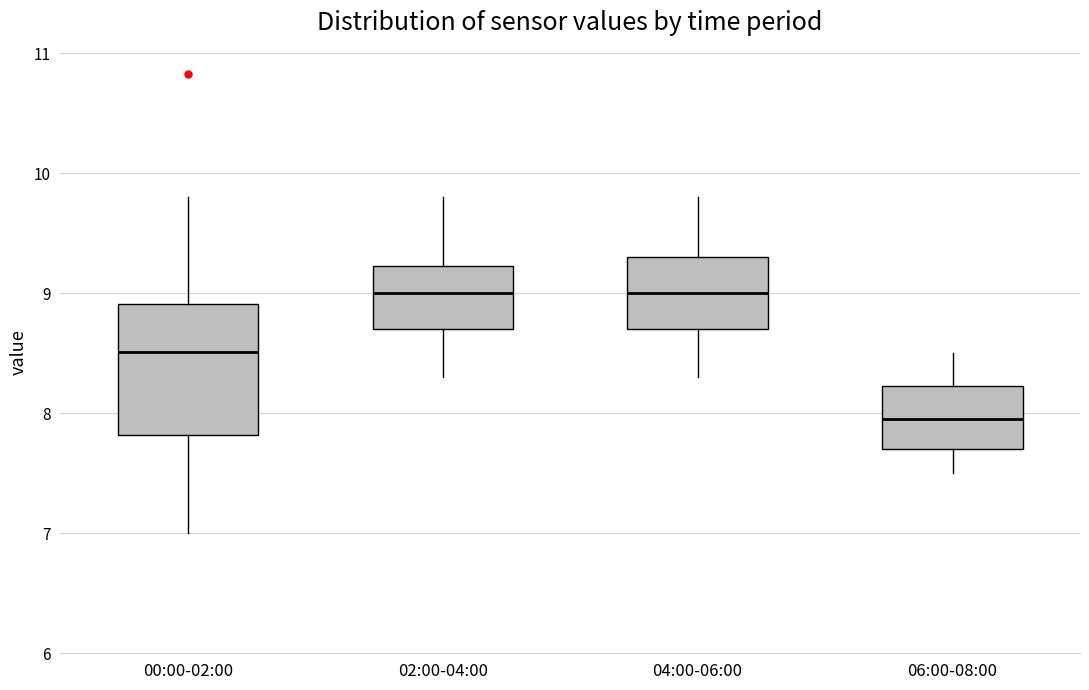

Reading left to right, transcribe this box plot: for each box, give where its median line is, the range the box spans, and where its two whiskers end, as read against the y-axis. The values are not printed on the chart, so give them approximately, as read against the axis.

00:00-02:00: median 8.5, box 7.8 to 8.9, whiskers 7.0 to 9.8
02:00-04:00: median 9.0, box 8.7 to 9.2, whiskers 8.3 to 9.8
04:00-06:00: median 9.0, box 8.7 to 9.3, whiskers 8.3 to 9.8
06:00-08:00: median 8.0, box 7.7 to 8.2, whiskers 7.5 to 8.5